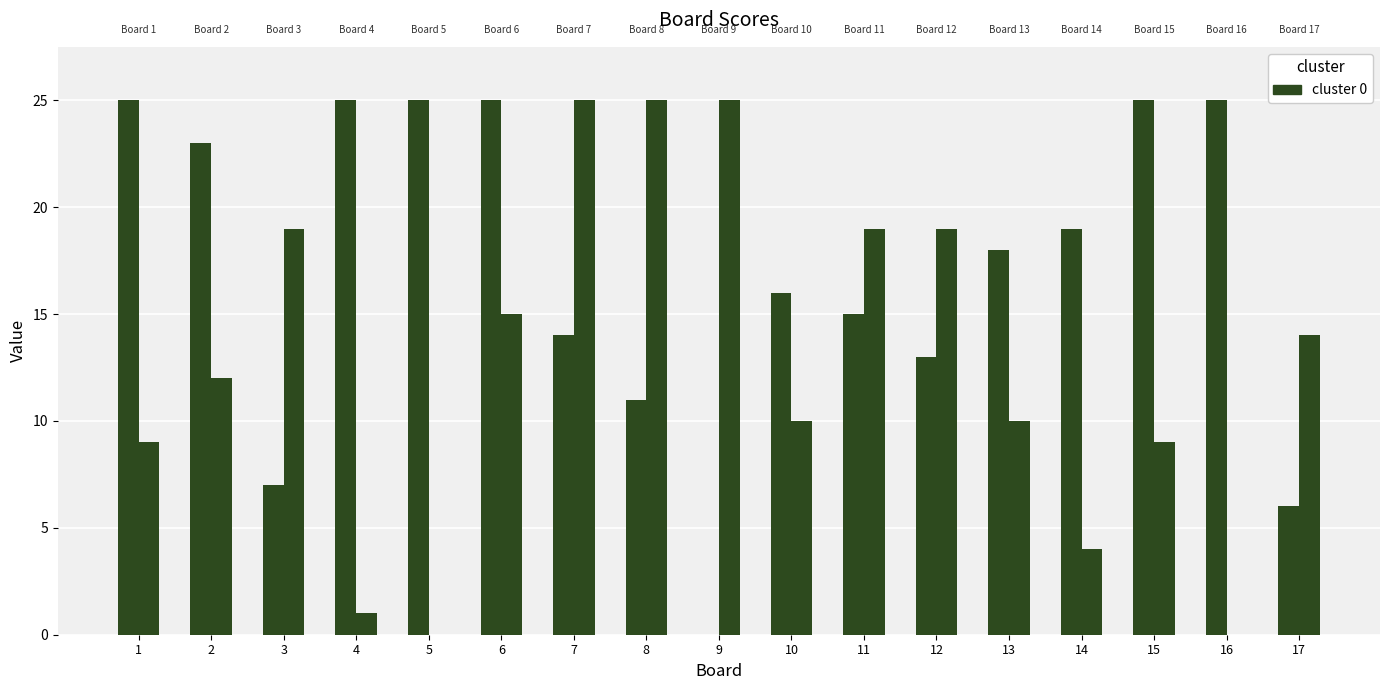

Are the bars grouped side by side (vs. stacked)?

Yes